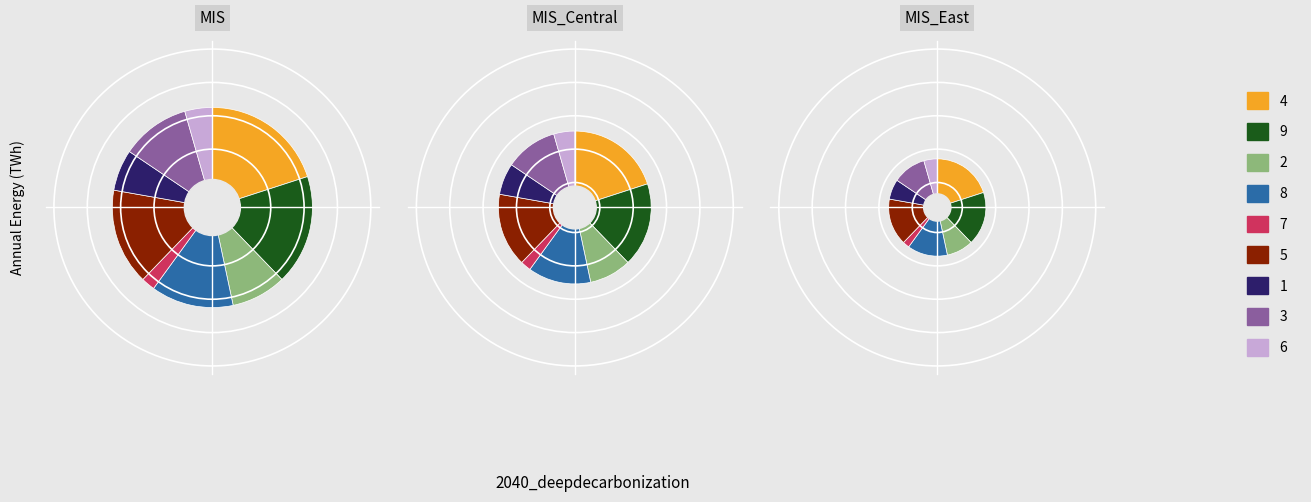

Rank the categories by value from highest to lowest.

4, 9, 5, 8, 3, 2, 1, 6, 7